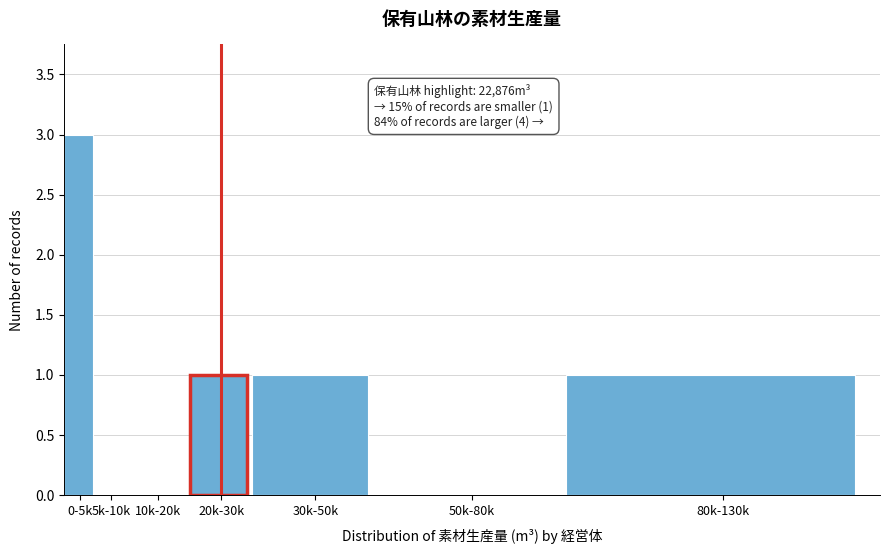

Reading left to right, list all the values displayed in this chart.

0-5k=3	5k-10k=0	10k-20k=0	20k-30k=1	30k-50k=1	50k-80k=0	80k-130k=1